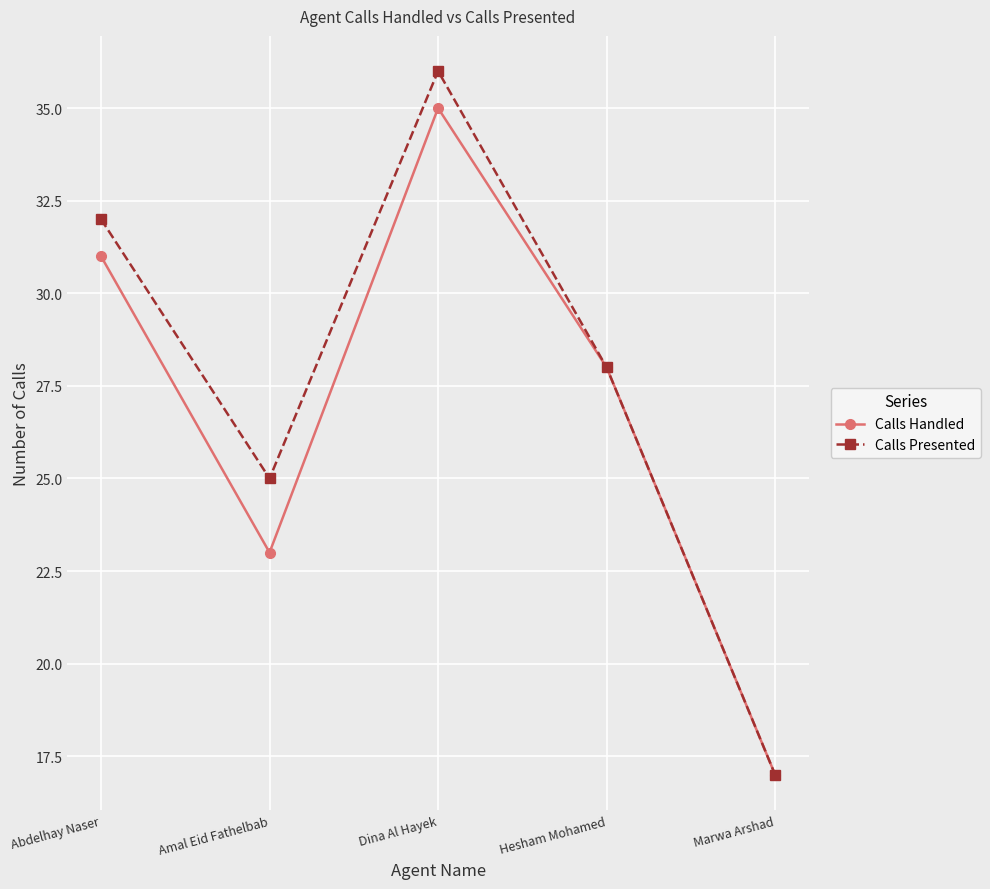

What is the value of the Calls Presented point at the 5th from the left?

17